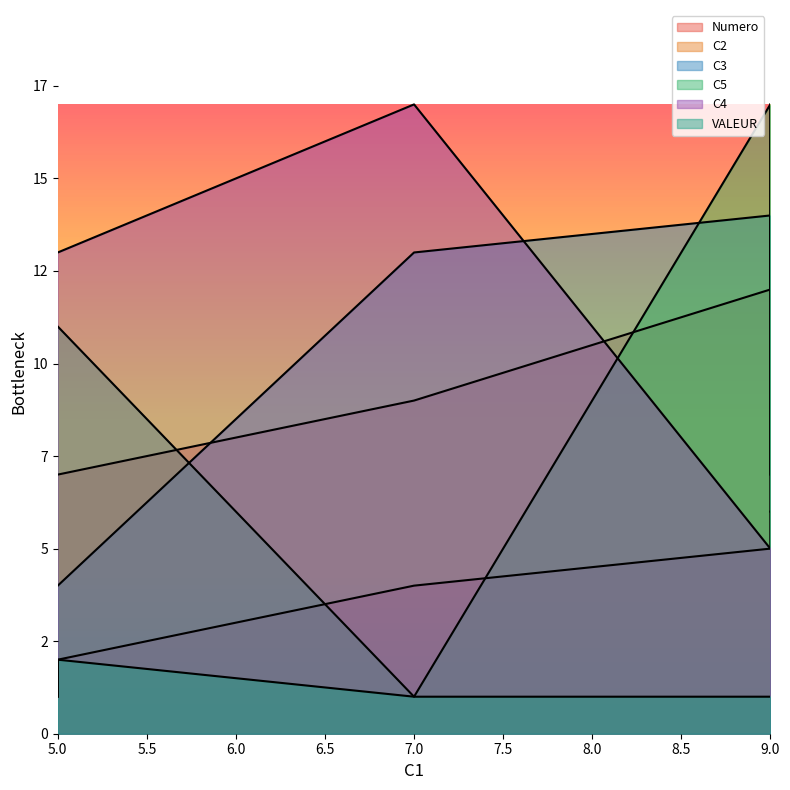

At which category is the sum across all series the highest?

9